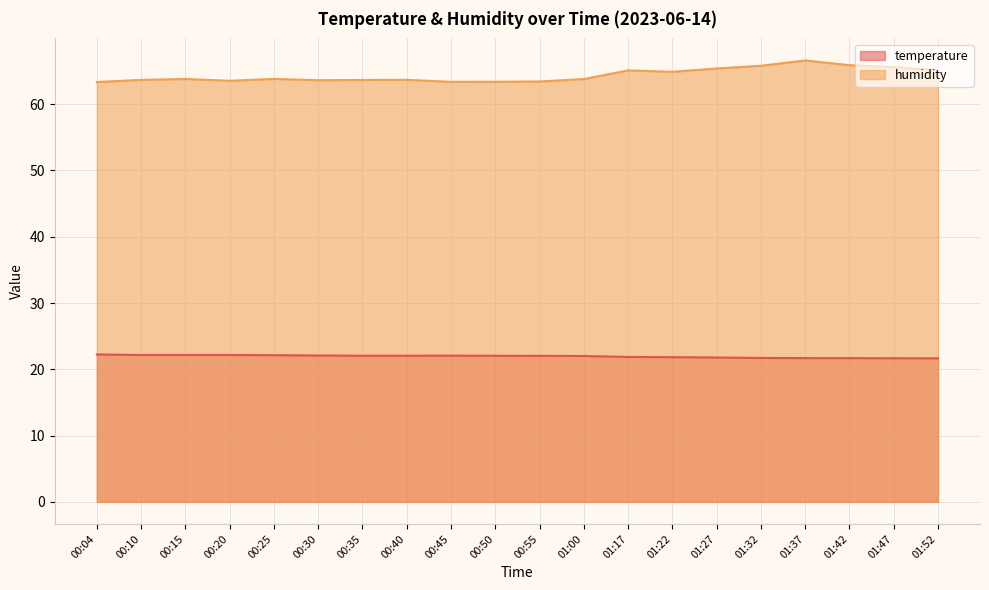

The temperature series shows 29.5 at 00:40. True or false?

False